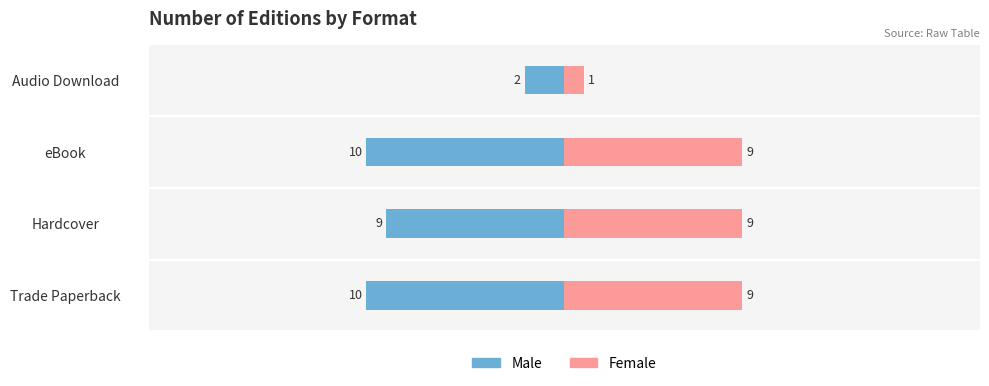

Reading left to right, what are all the values shown in this chart?

Male: -10	-9	-10	-2
Female: 9	9	9	1